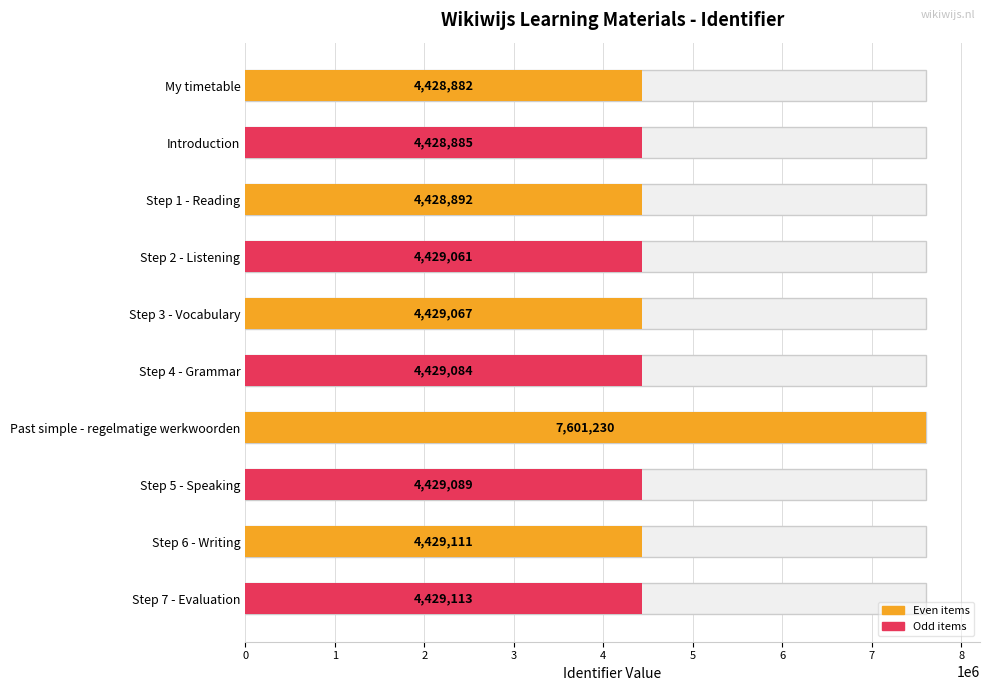

What is the difference between the second highest and minimum values?

231